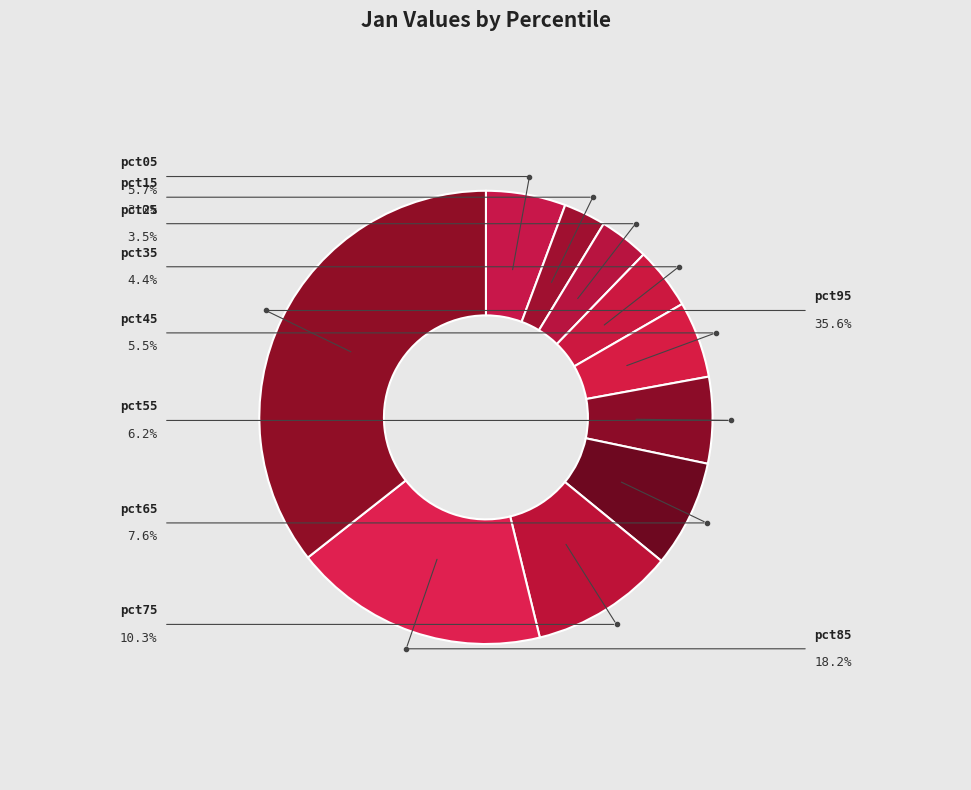

To the nearest percent, what portion does pct95 represent?

36%